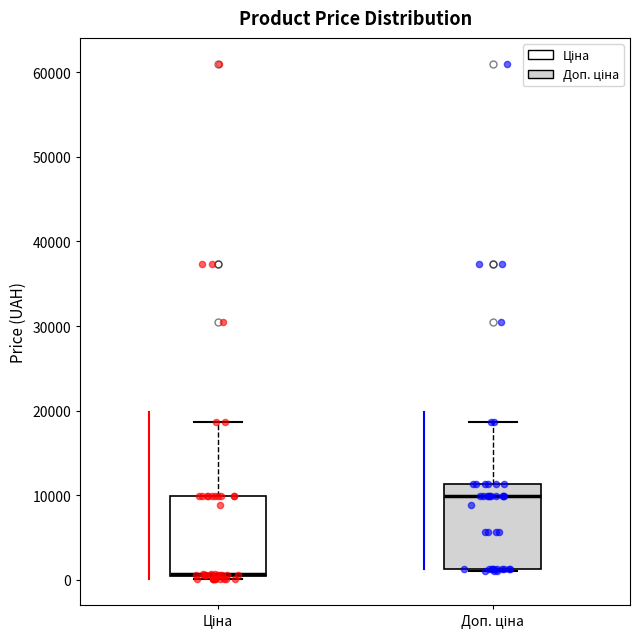

Reading left to right, transcribe this box plot: for each box, give where its median line is, the range the box spans, and where its two whiskers end, as read against the y-axis. The values are not printed on the chart, so give them approximately, as read against the axis.

Ціна: median 1000 (drawn on the box's lower edge), box 0 to 10000, whiskers 0 (just below the box's lower edge) to 19000
Доп. ціна: median 10000, box 1000 to 11000, whiskers 1000 to 19000